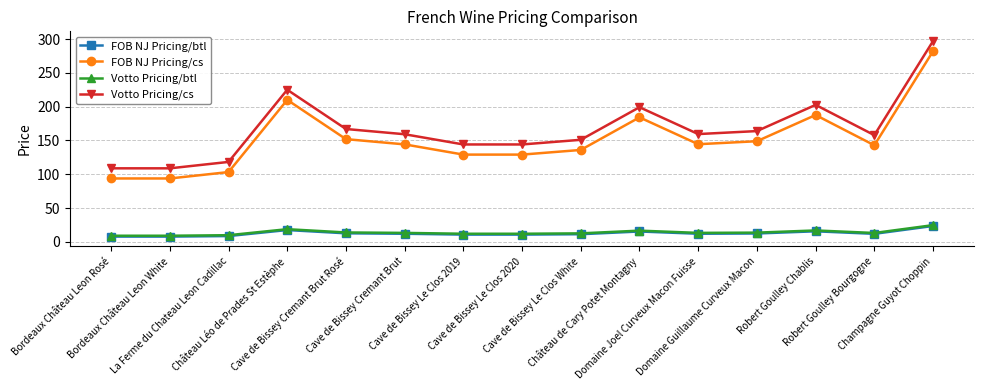

How many distinct data groups are displayed?

4